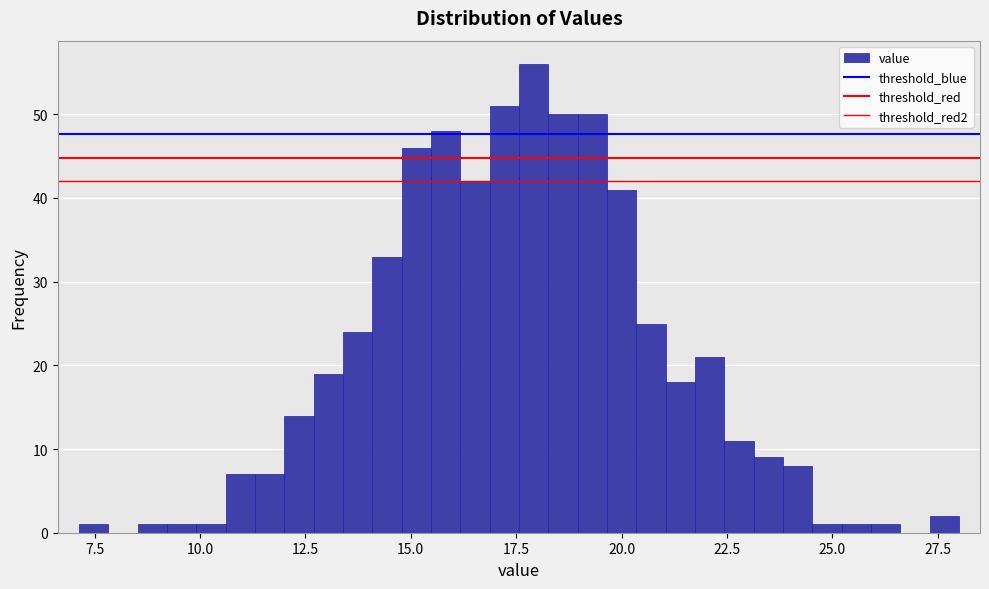

Around what value on the x-axis is the tallest bar? Give the approximate position of its centre, as read against the axis.

18.0